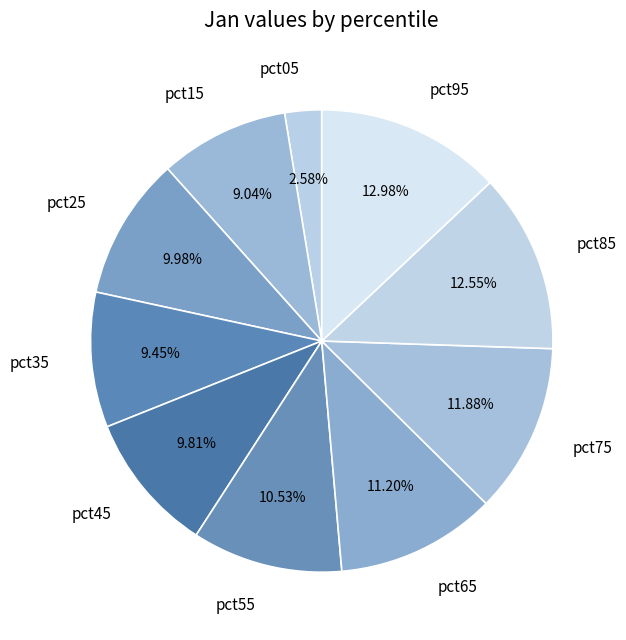

Is it true that pct85 is 27% of the pie?

False